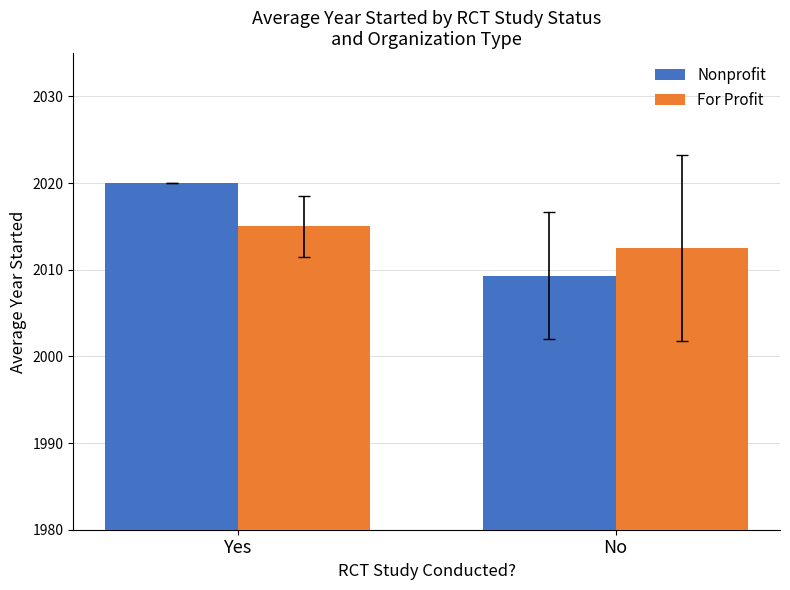

What is the difference between the maximum and minimum values in the Nonprofit series?

10.7